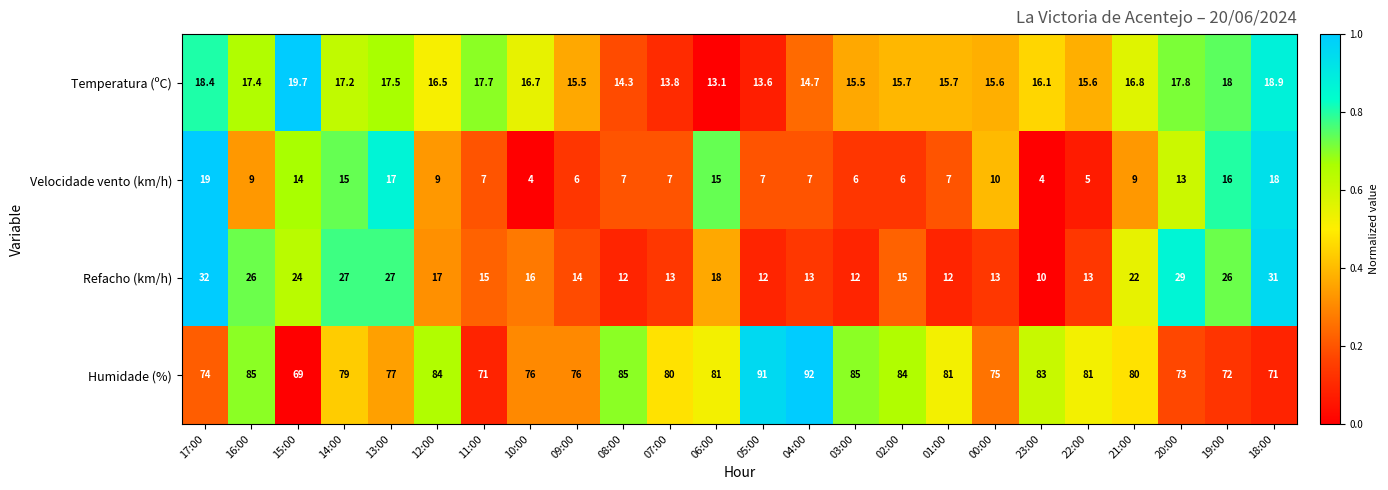

At which category is the sum across all series the highest?

17:00